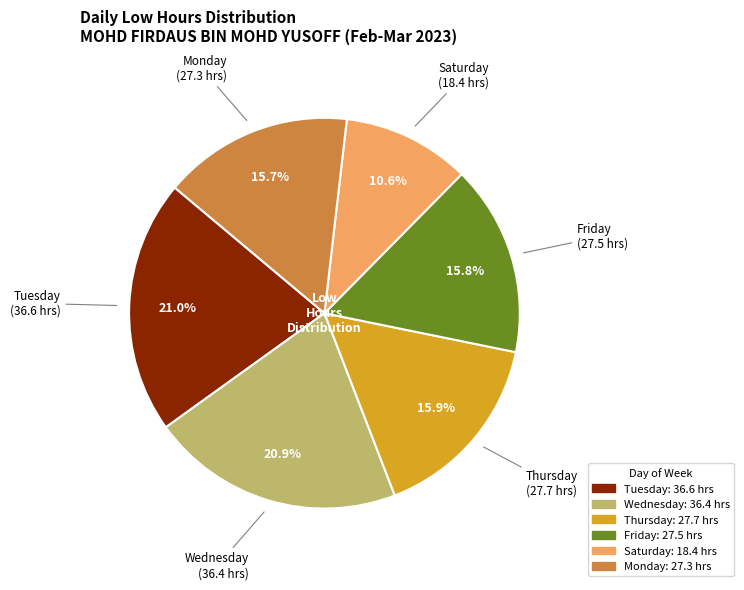

Is there any slice that represents more than half of the pie?

No